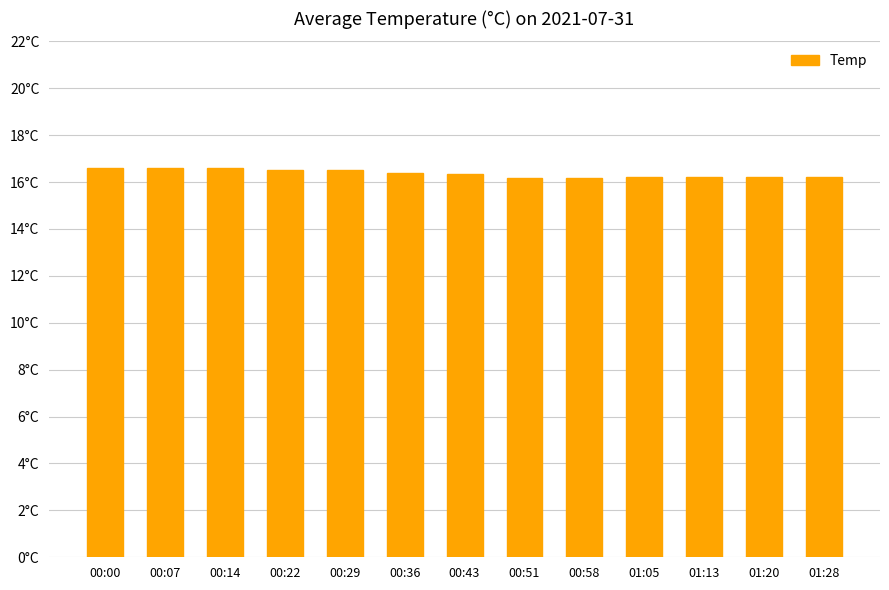

Are the bars horizontal?

No